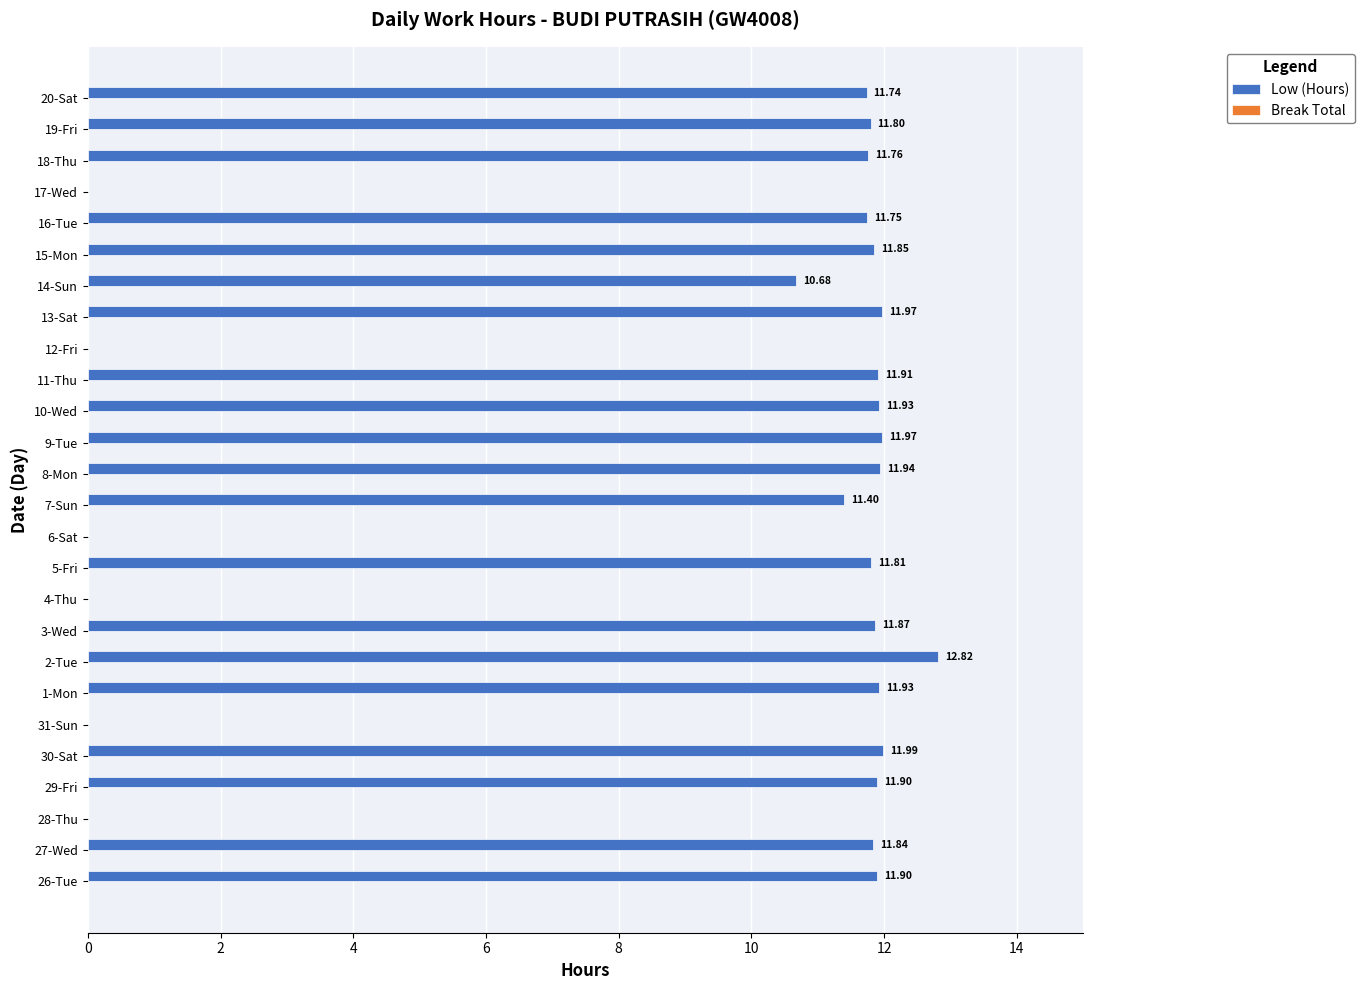

What is the change in value from 4-Thu to 20-Sat?

+11.7